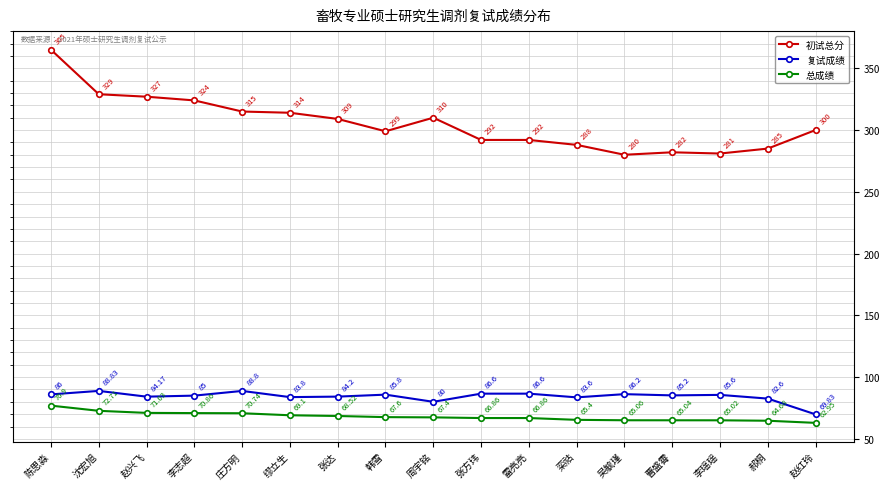

What is the value of the 复试成绩 point at the 11th from the left?

86.6